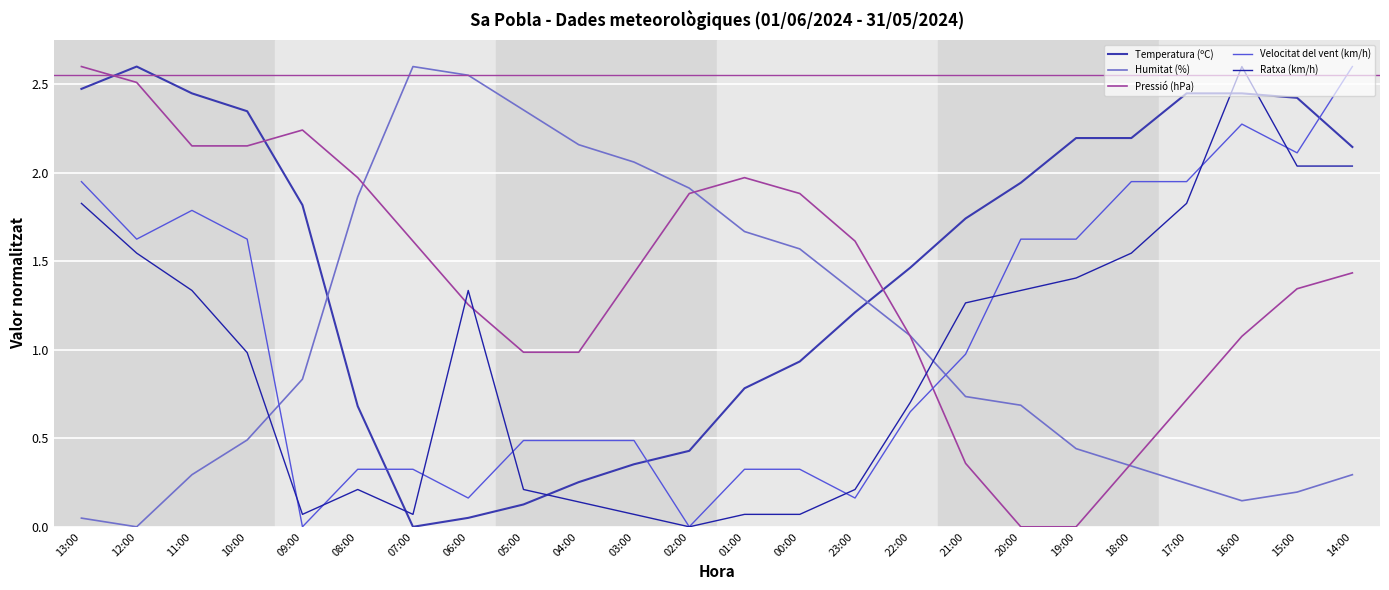

What is the label of the 22nd point from the left?

16:00